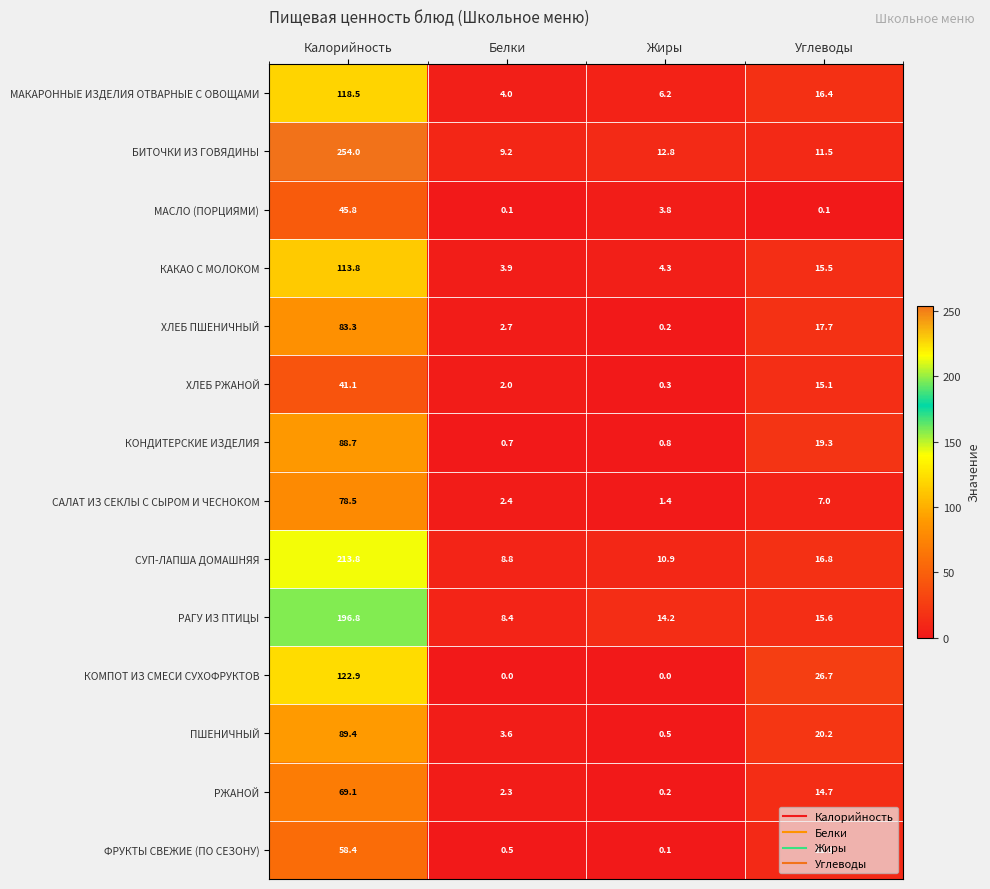

What is the greatest value displayed?

254.0